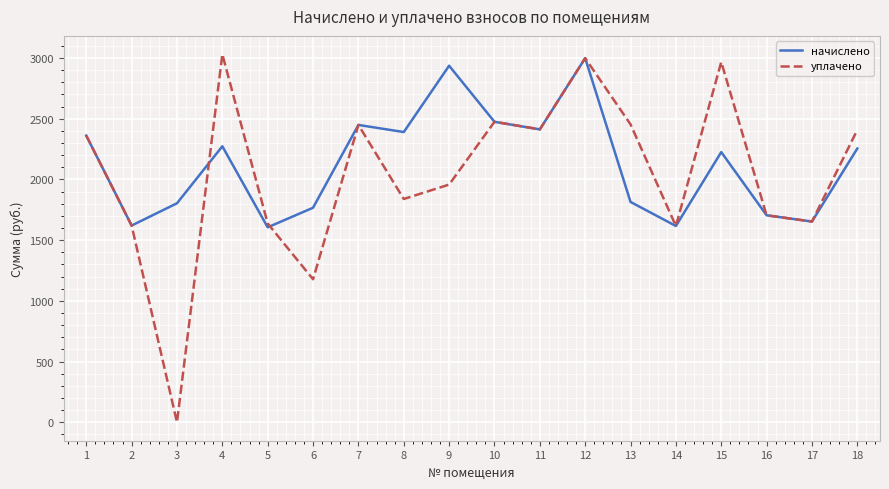

Where does the уплачено series first go above 2360?

1